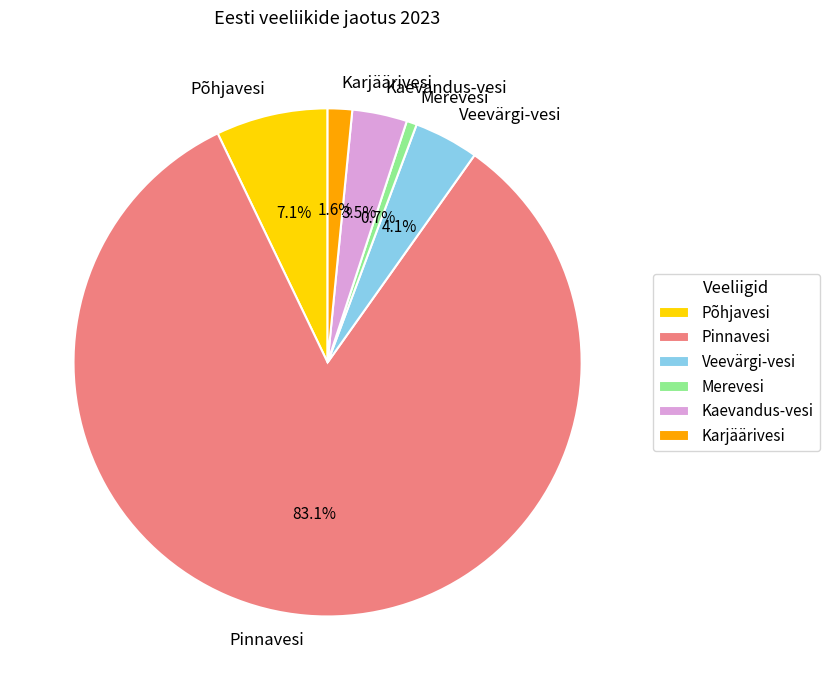

Does Pinnavesi represent more than half of the total?

Yes